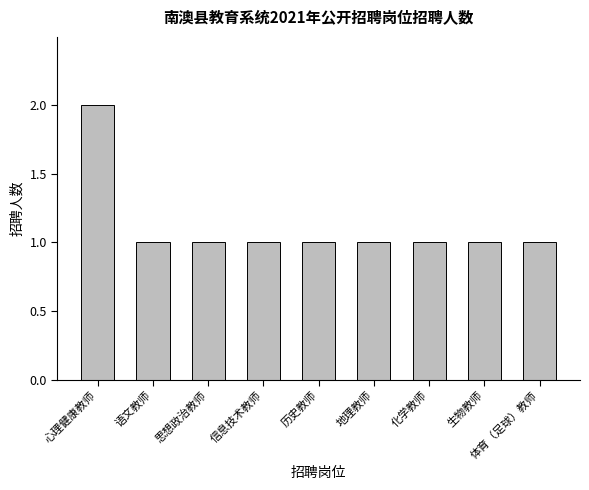

Reading right to left, transcribe all the data shown in this chart.

体育（足球）教师=1	生物教师=1	化学教师=1	地理教师=1	历史教师=1	信息技术教师=1	思想政治教师=1	语文教师=1	心理健康教师=2